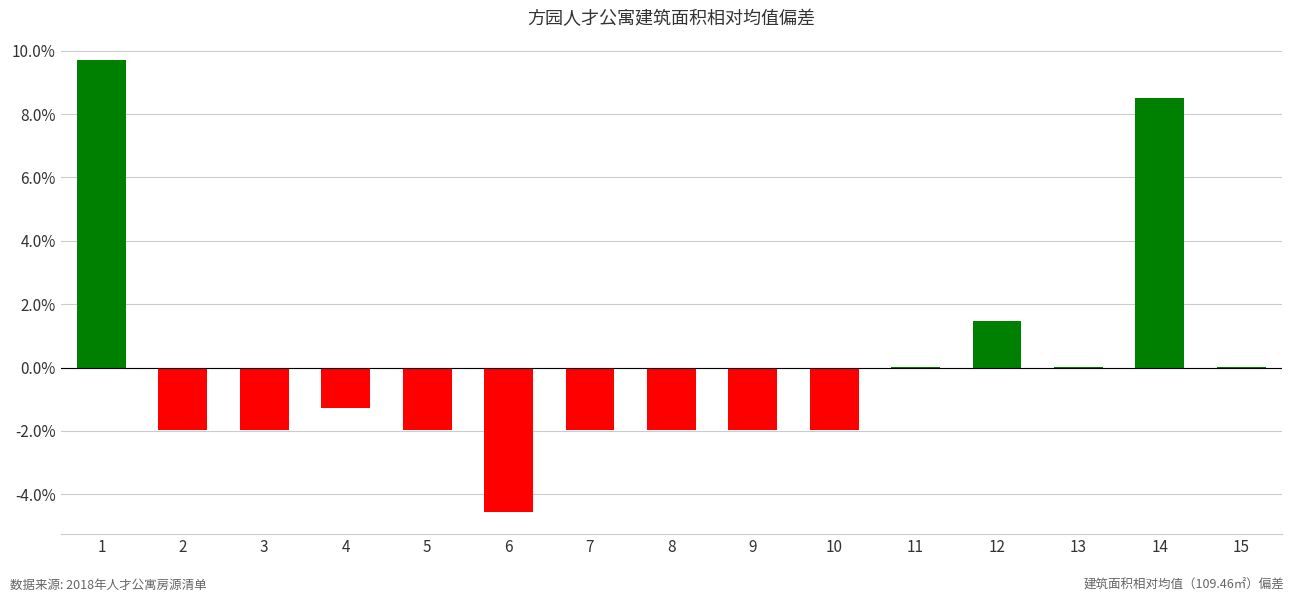

Rank the categories by value from lowest to highest.

6, 2, 3, 5, 7, 8, 9, 10, 4, 11, 13, 15, 12, 14, 1